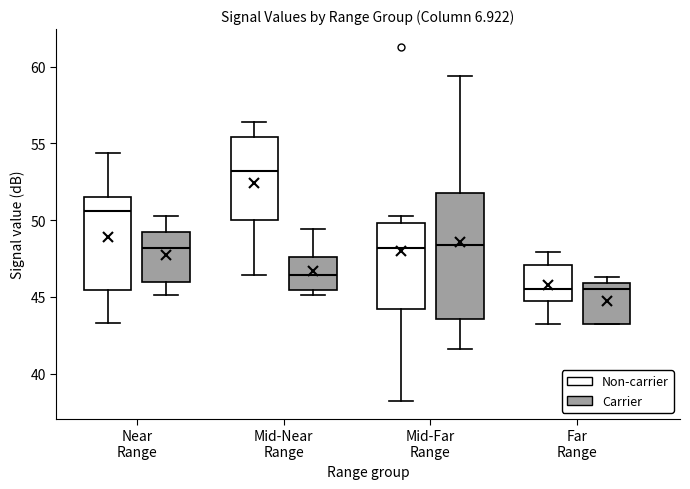

Reading left to right, read every box against the y-axis: the position of its median line, the range the box covers, and the ends of its whiskers. The values are not printed on the chart, so give them approximately, as read against the axis.

Near Range (Non-carrier): median 50.5, box 45.5 to 51.5, whiskers 43.5 to 54.5
Near Range (Carrier): median 48.0, box 46.0 to 49.5, whiskers 45.0 to 50.5
Mid-Near Range (Non-carrier): median 53.0, box 50.0 to 55.5, whiskers 46.5 to 56.5
Mid-Near Range (Carrier): median 46.5, box 45.5 to 47.5, whiskers 45.0 to 49.5
Mid-Far Range (Non-carrier): median 48.0, box 44.0 to 50.0, whiskers 38.0 to 50.5
Mid-Far Range (Carrier): median 48.5, box 43.5 to 52.0, whiskers 41.5 to 59.5
Far Range (Non-carrier): median 45.5, box 44.5 to 47.0, whiskers 43.0 to 48.0
Far Range (Carrier): median 45.5, box 43.5 to 46.0, whiskers 43.0 to 46.5